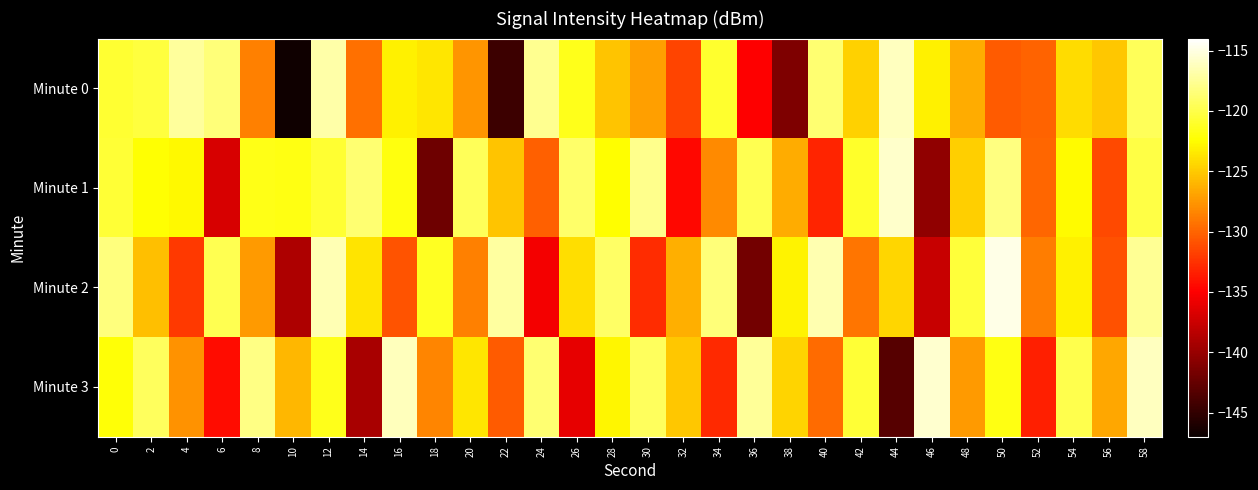

Which label corresponds to the smallest value in the chart?

10